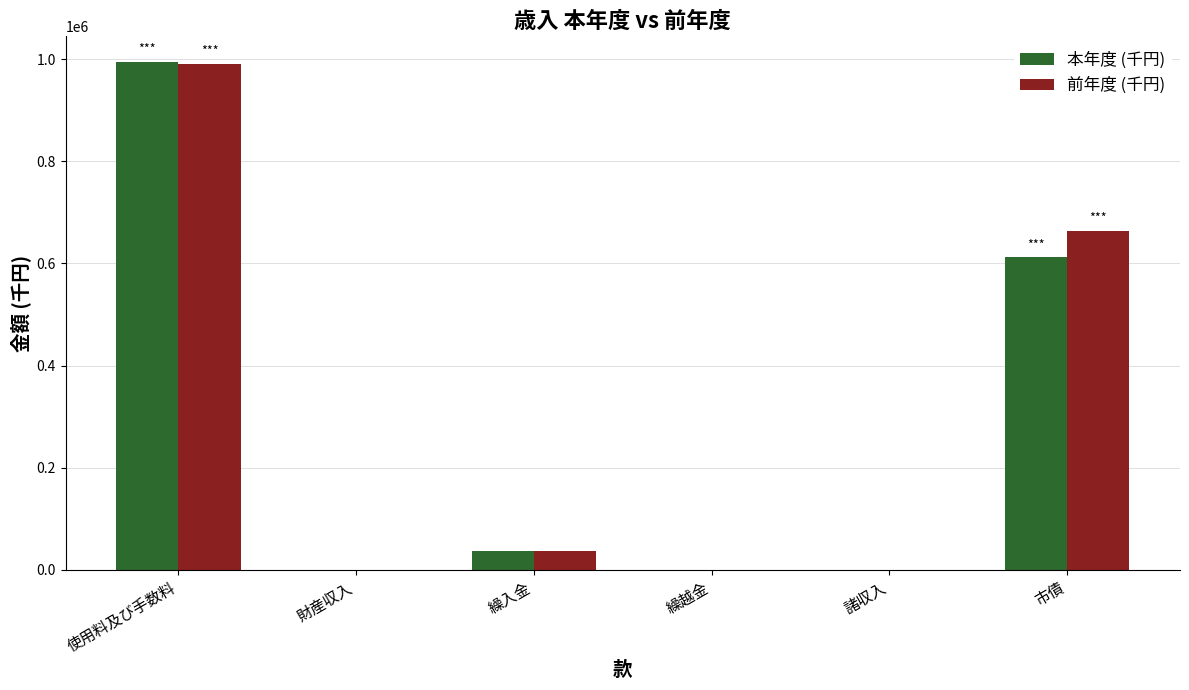

Is the value of 前年度 (千円) at 市債 greater than the value of 本年度 (千円) at 繰越金?

Yes